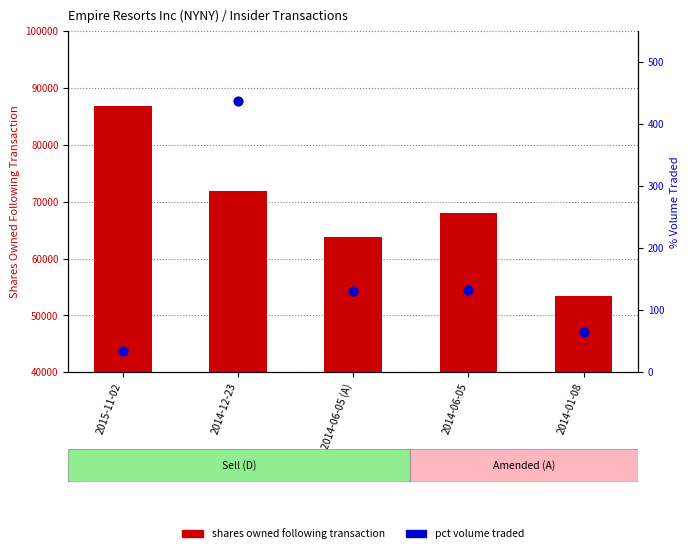

Is the value of pctVolumeTraded at 2015-11-02 greater than the value of sharesOwnedFollowingTransaction at 2014-12-23?

No